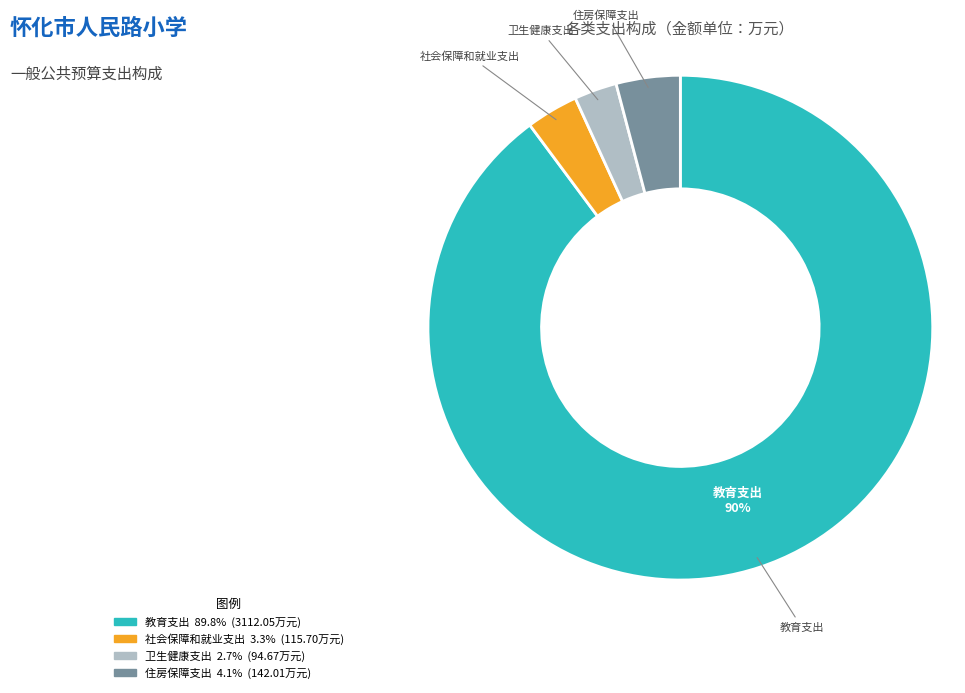

Does 卫生健康支出 represent more than half of the total?

No